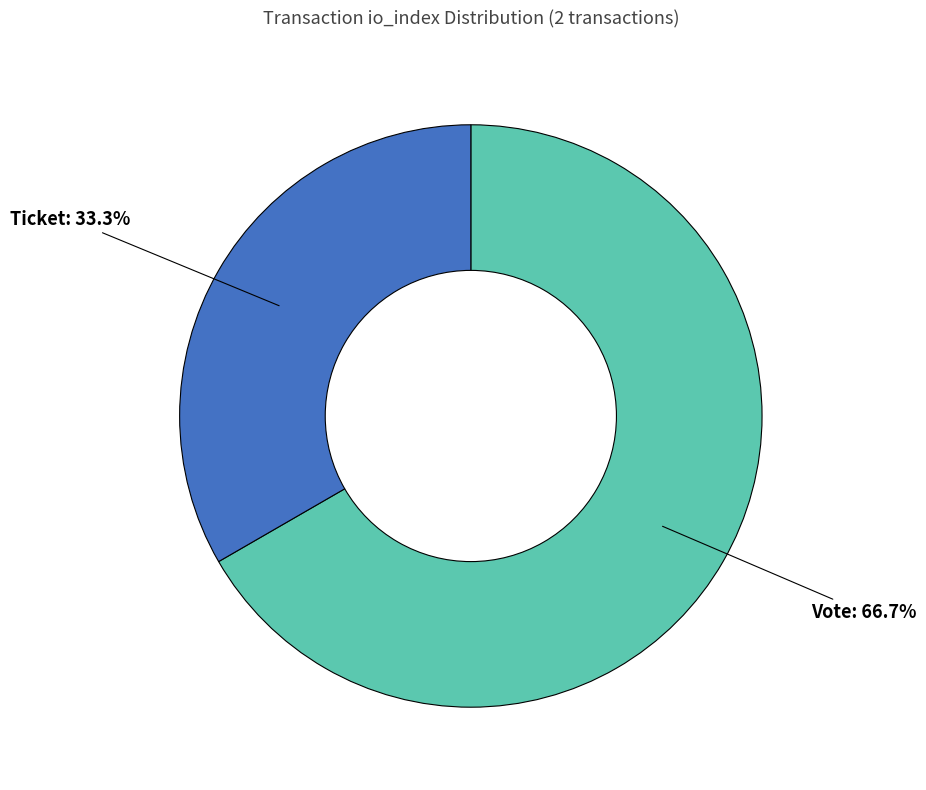

To the nearest percent, what is the average slice percentage?

50%